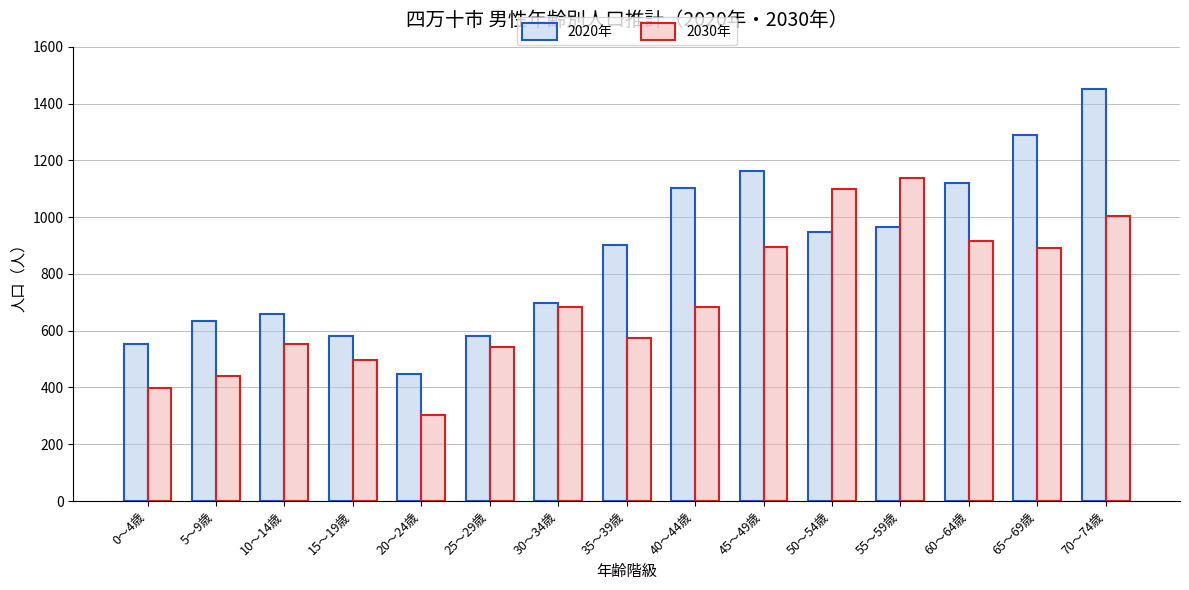

Is it true that 2020年 equals 1660 at 55～59歳?

False